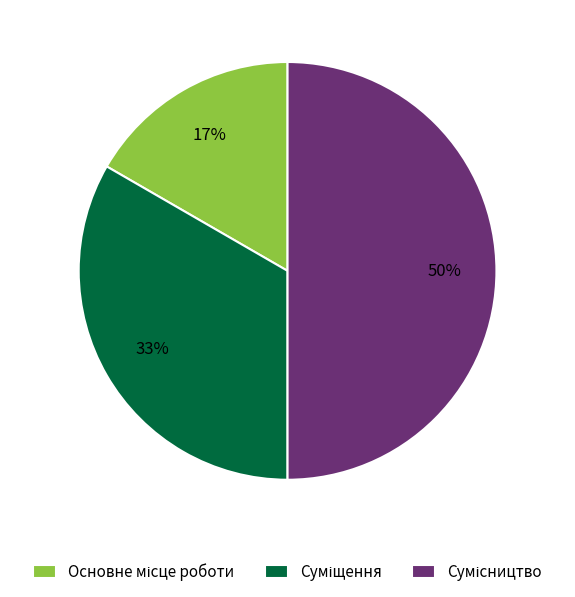

To the nearest percent, what is the difference between the largest and smallest slice percentages?

33%